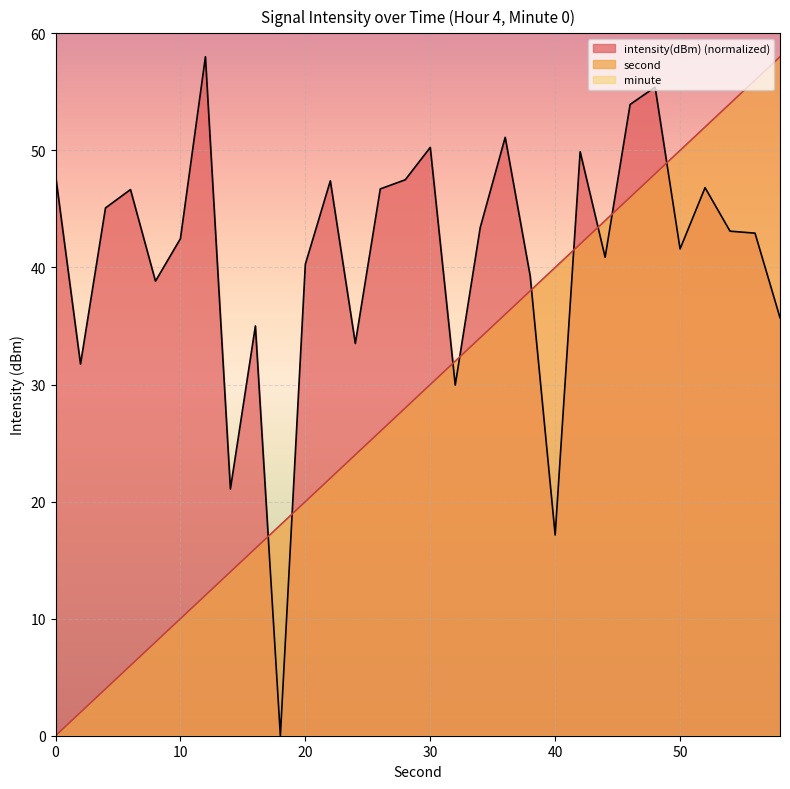

True or false: intensity(dBm) and second intersect in this chart.

True